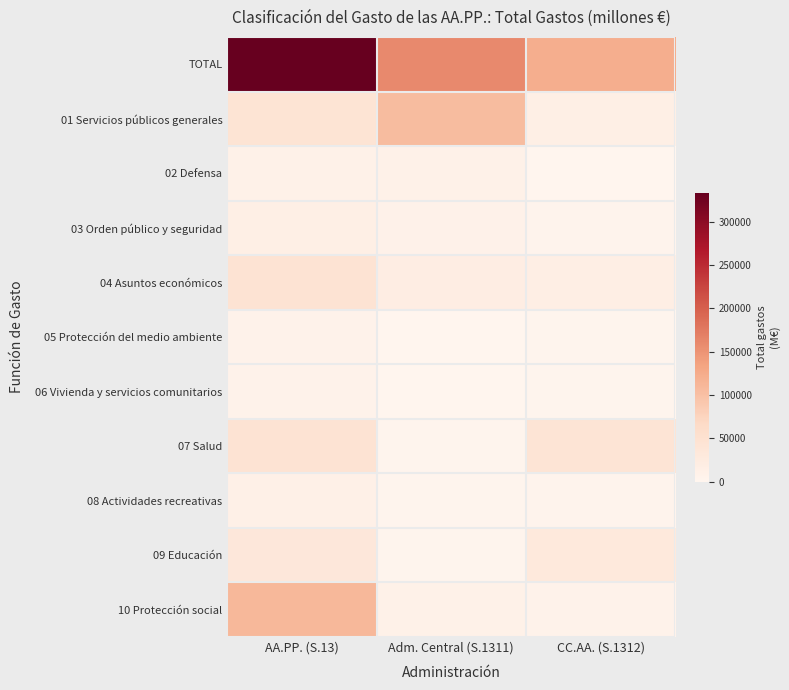

Which series has the largest total across all categories?

TOTAL